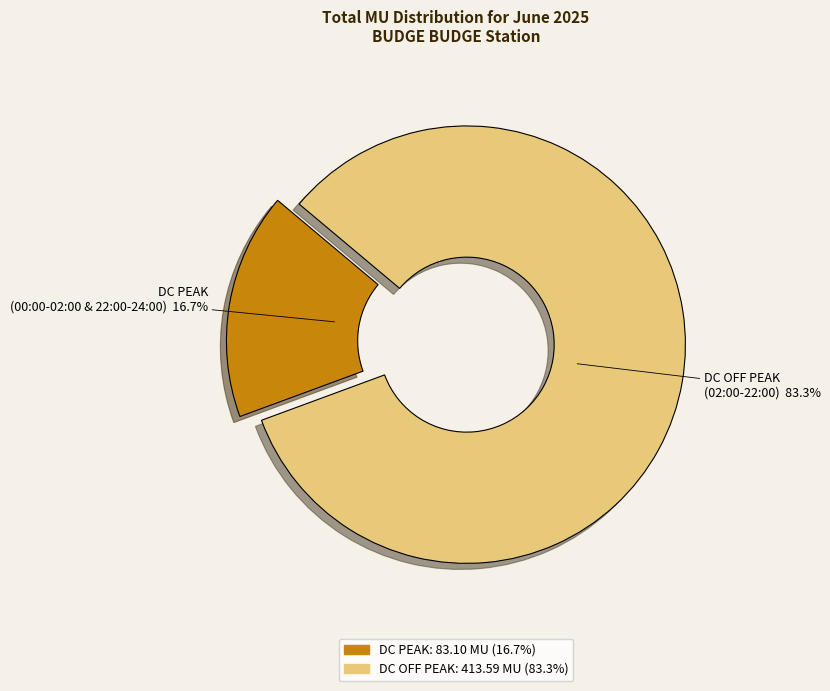

Does any single category account for the majority?

Yes